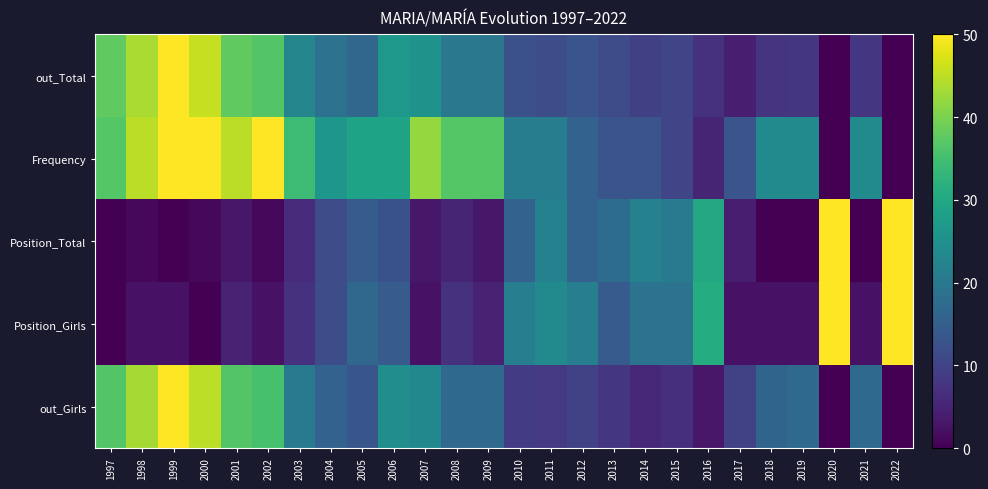

Rank the series by their maximum value, from highest to lowest.

out_Total, Frequency, Position_Total, Position_Girls, out_Girls